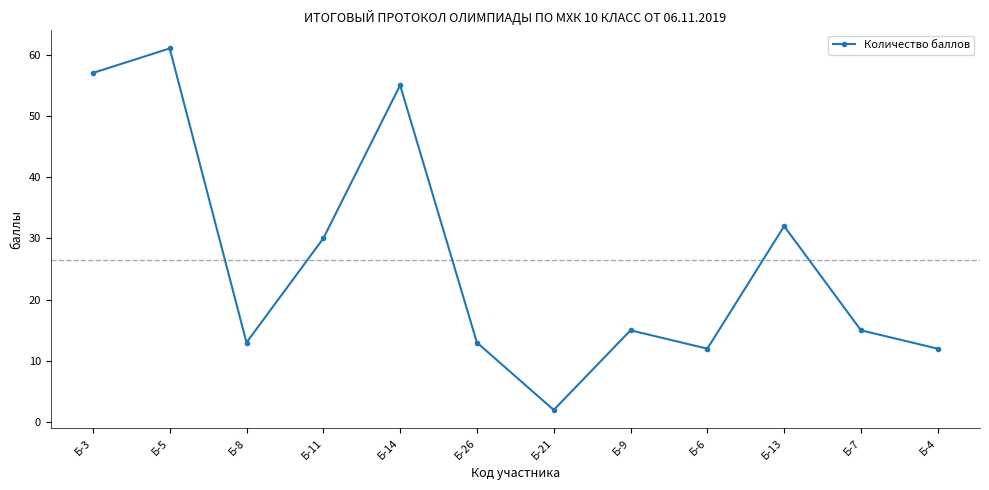

What is the sum of the values at Б-21 and Б-3?

59